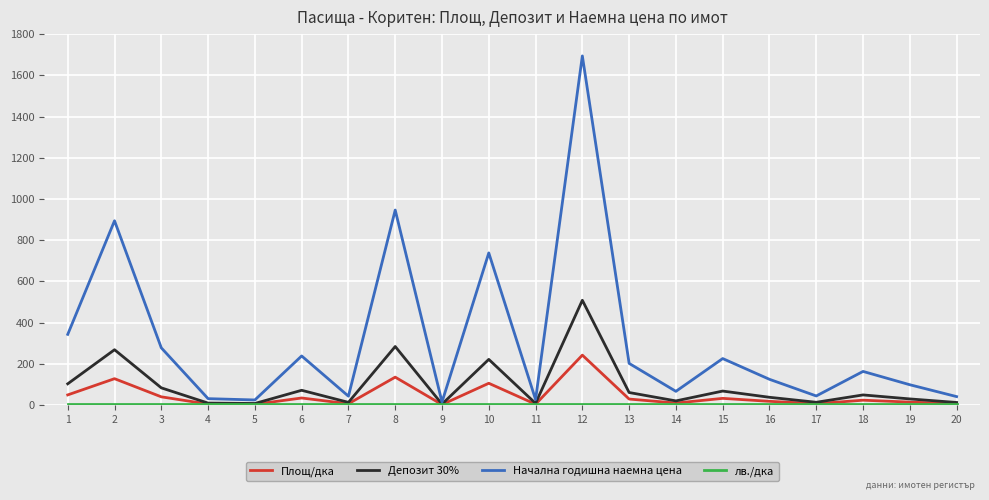

Between 3 and 10, which series saw the biggest shift?

Начална годишна наемна цена